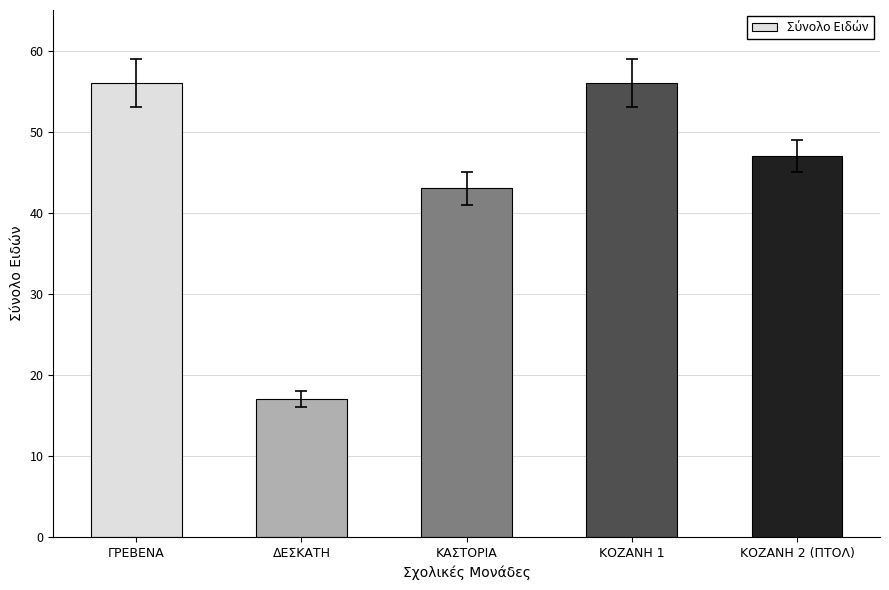

Reading left to right, list all the values displayed in this chart.

ΓΡΕΒΕΝΑ=56	ΔΕΣΚΑΤΗ=17	ΚΑΣΤΟΡΙΑ=43	ΚΟΖΑΝΗ 1=56	ΚΟΖΑΝΗ 2 (ΠΤΟΛ)=47